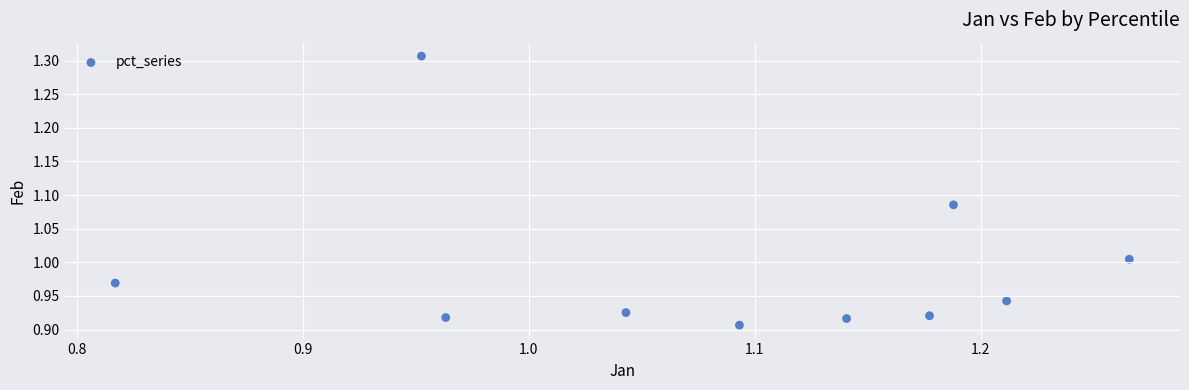

What is the range of Y values (max minus min)?

0.4